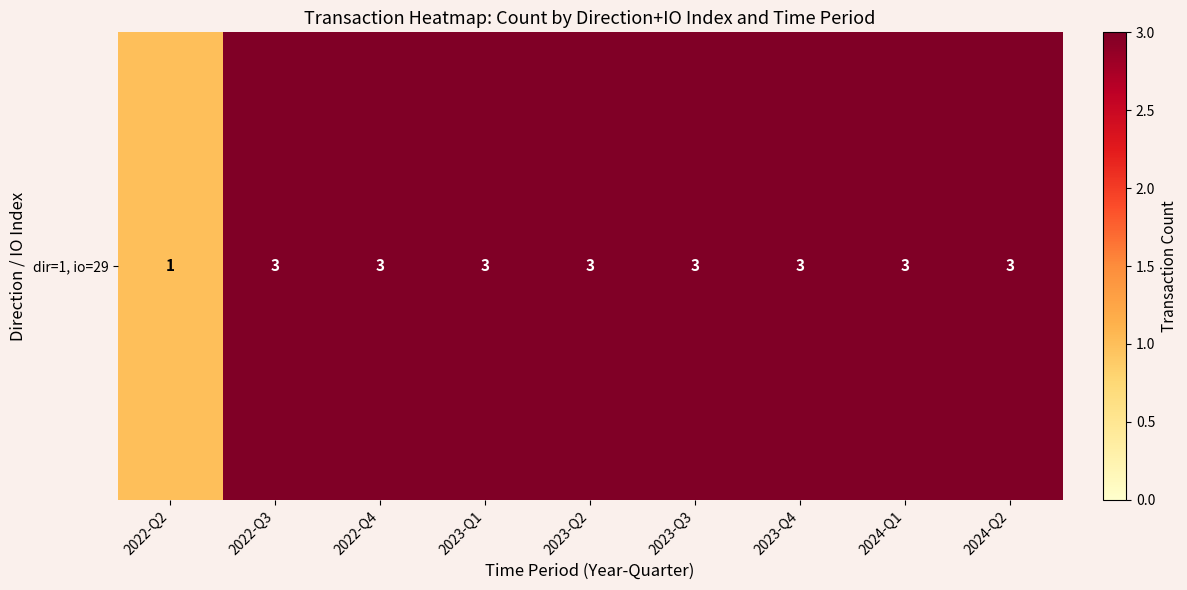

Which category has the lowest value across all series?

2022-Q2